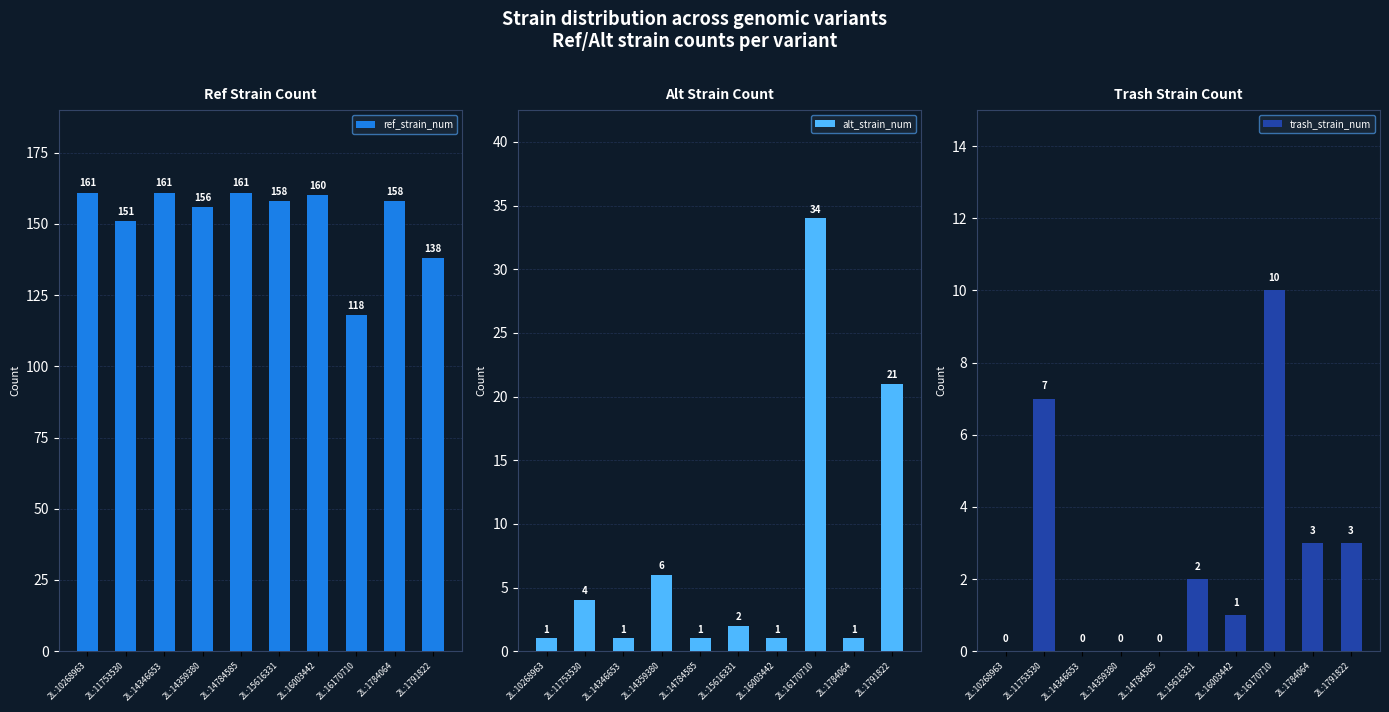

What is the total value across all series at 2L:16003442?

162